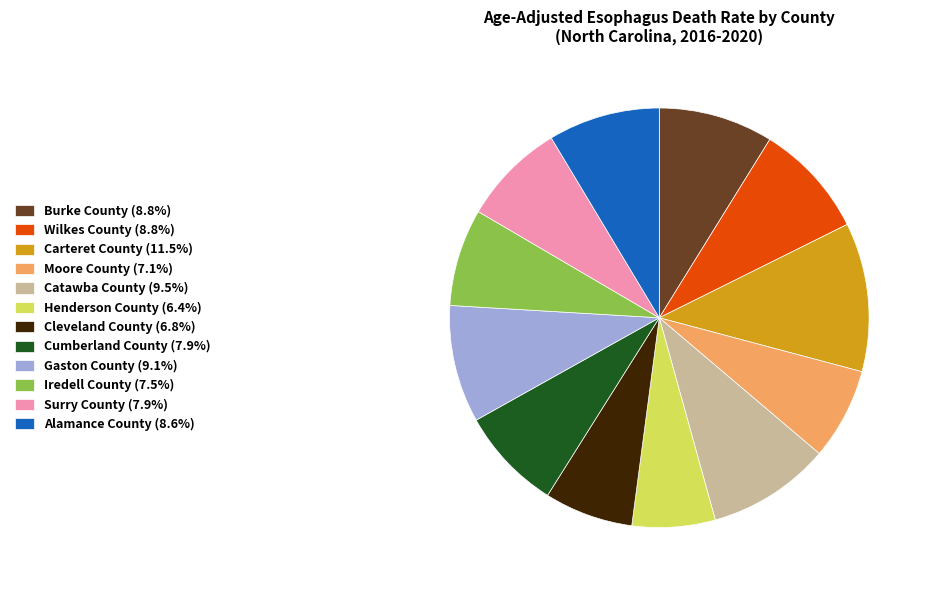

Which has a higher value, Gaston County or Iredell County?

Gaston County